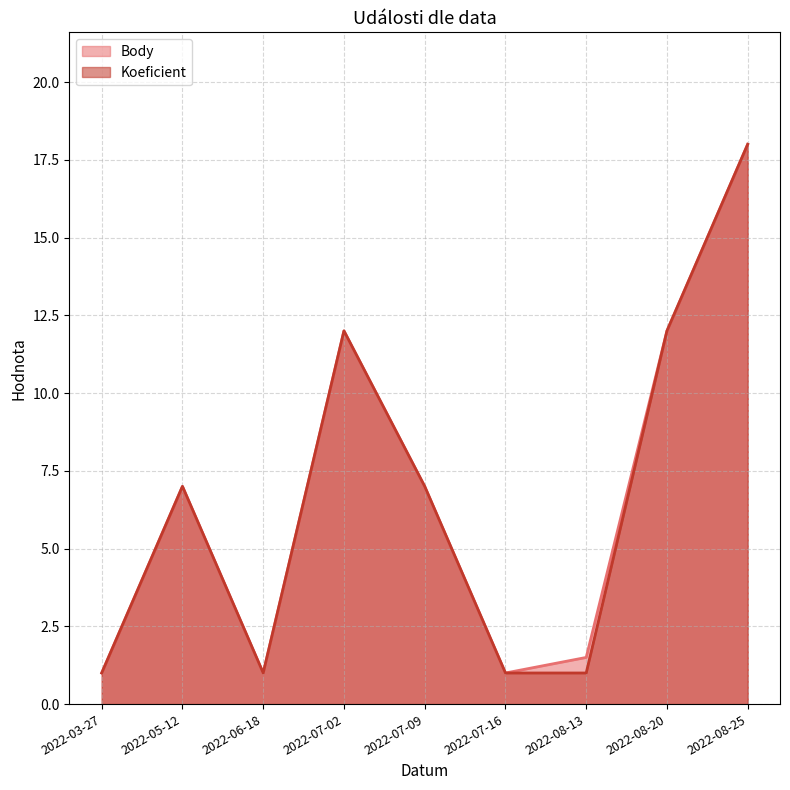

What is the sum of all Body values?

60.5